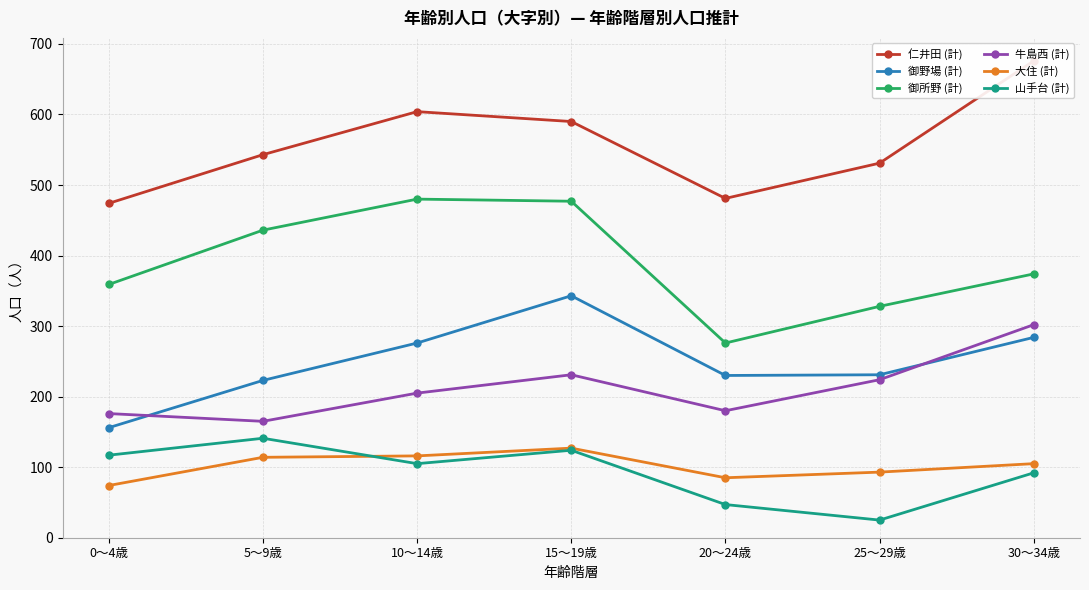

What is the sum of the 御所野 (計) values at 20～24歳 and 10～14歳?

756